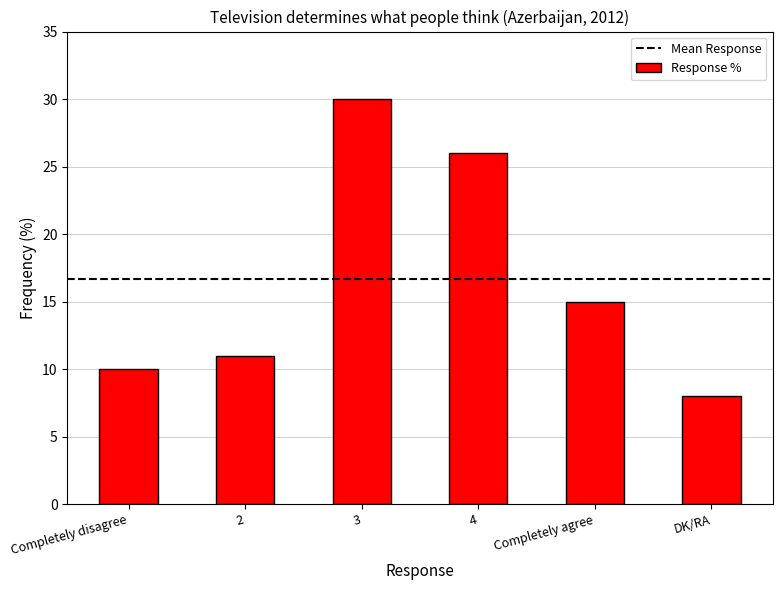

List the labels in order of value, smallest first.

DK/RA, Completely disagree, 2, Completely agree, 4, 3